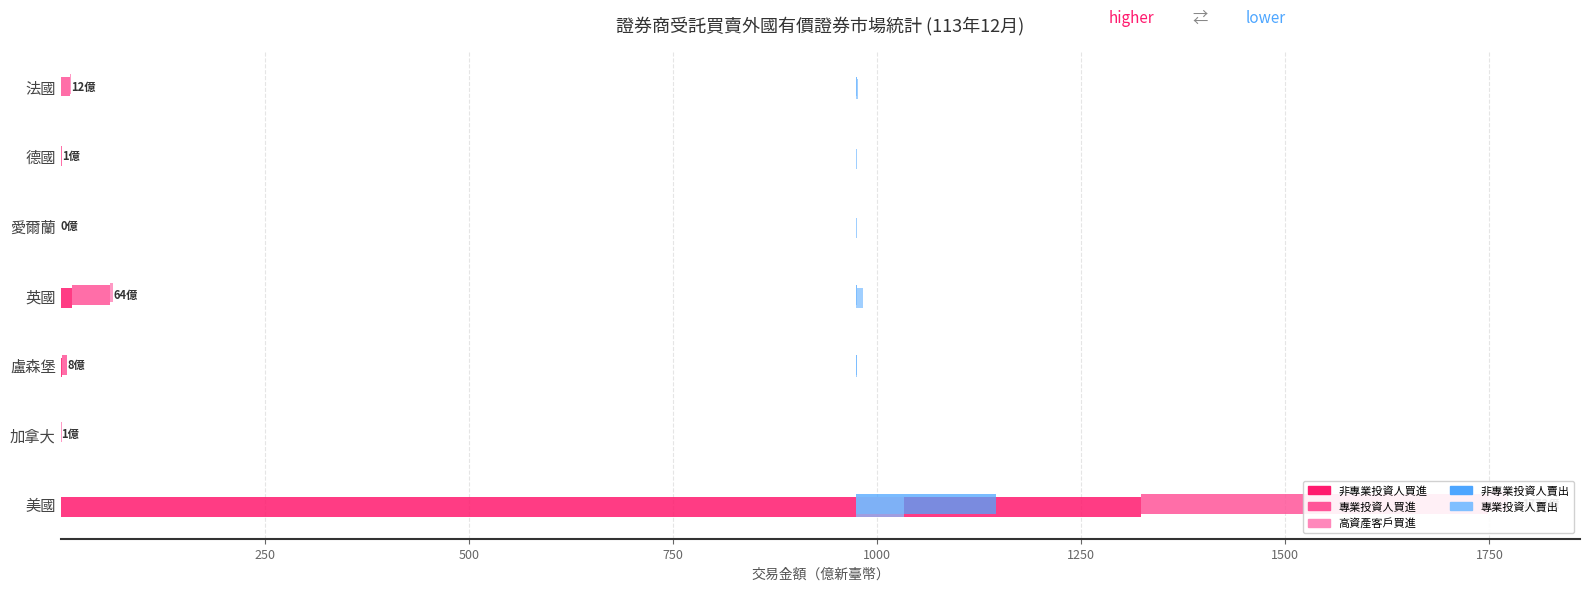

What is the difference between the maximum and minimum values in the 非專業投資人賣出 series?

170.3